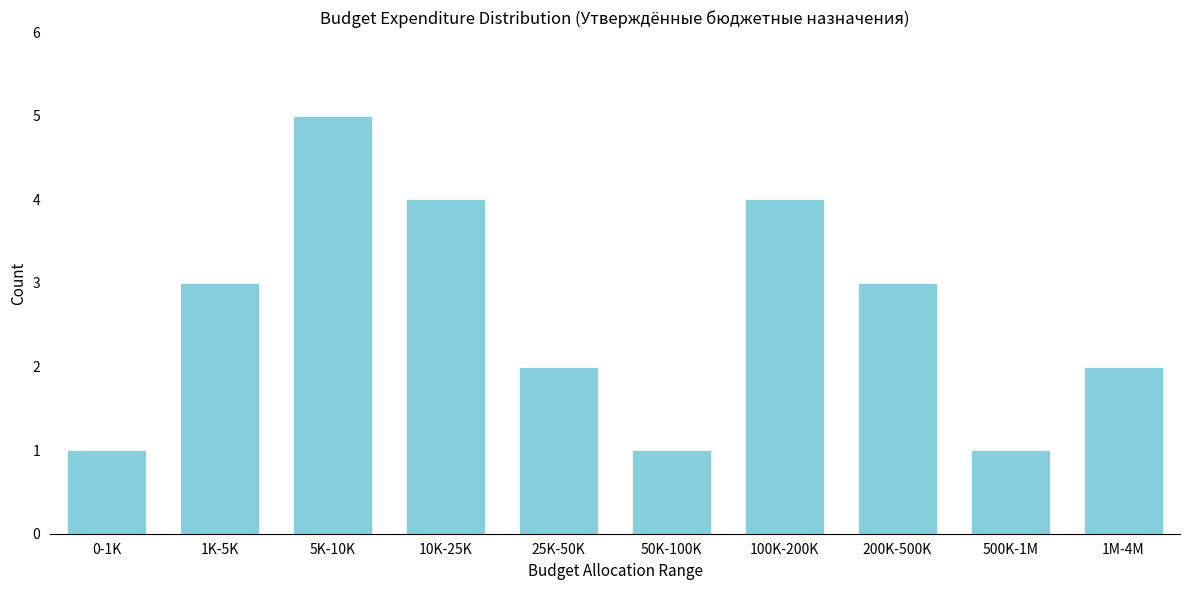

Reading left to right, extract all data points from this chart.

0-1K=1	1K-5K=3	5K-10K=5	10K-25K=4	25K-50K=2	50K-100K=1	100K-200K=4	200K-500K=3	500K-1M=1	1M-4M=2